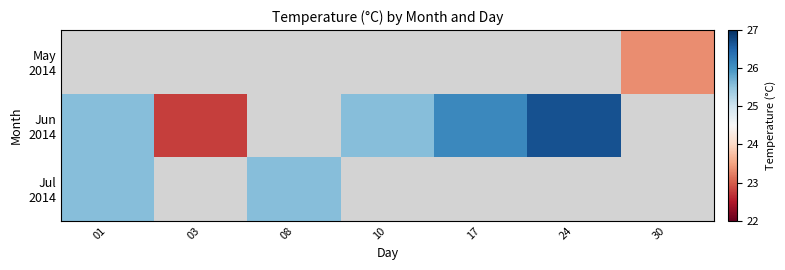

Which has a higher value, 01 or 17?

17